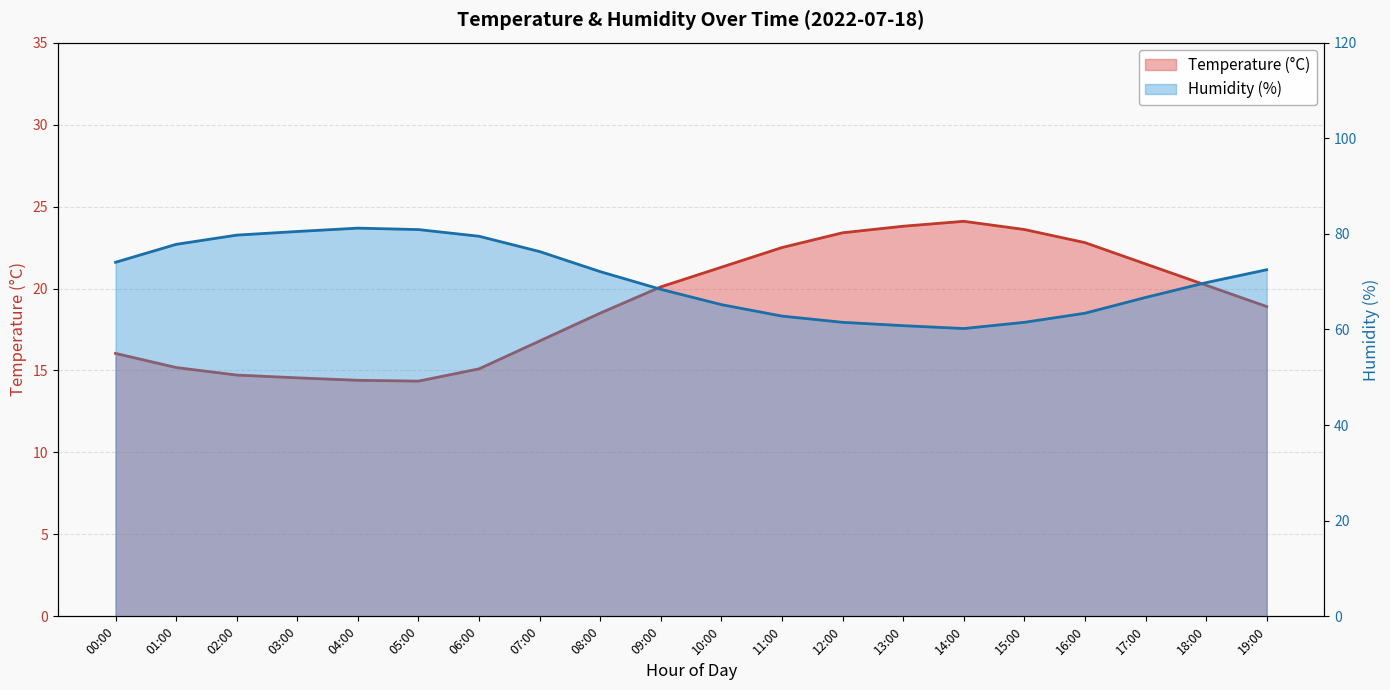

List the series in order of their peak value, lowest first.

Temperature (°C), Humidity (%)